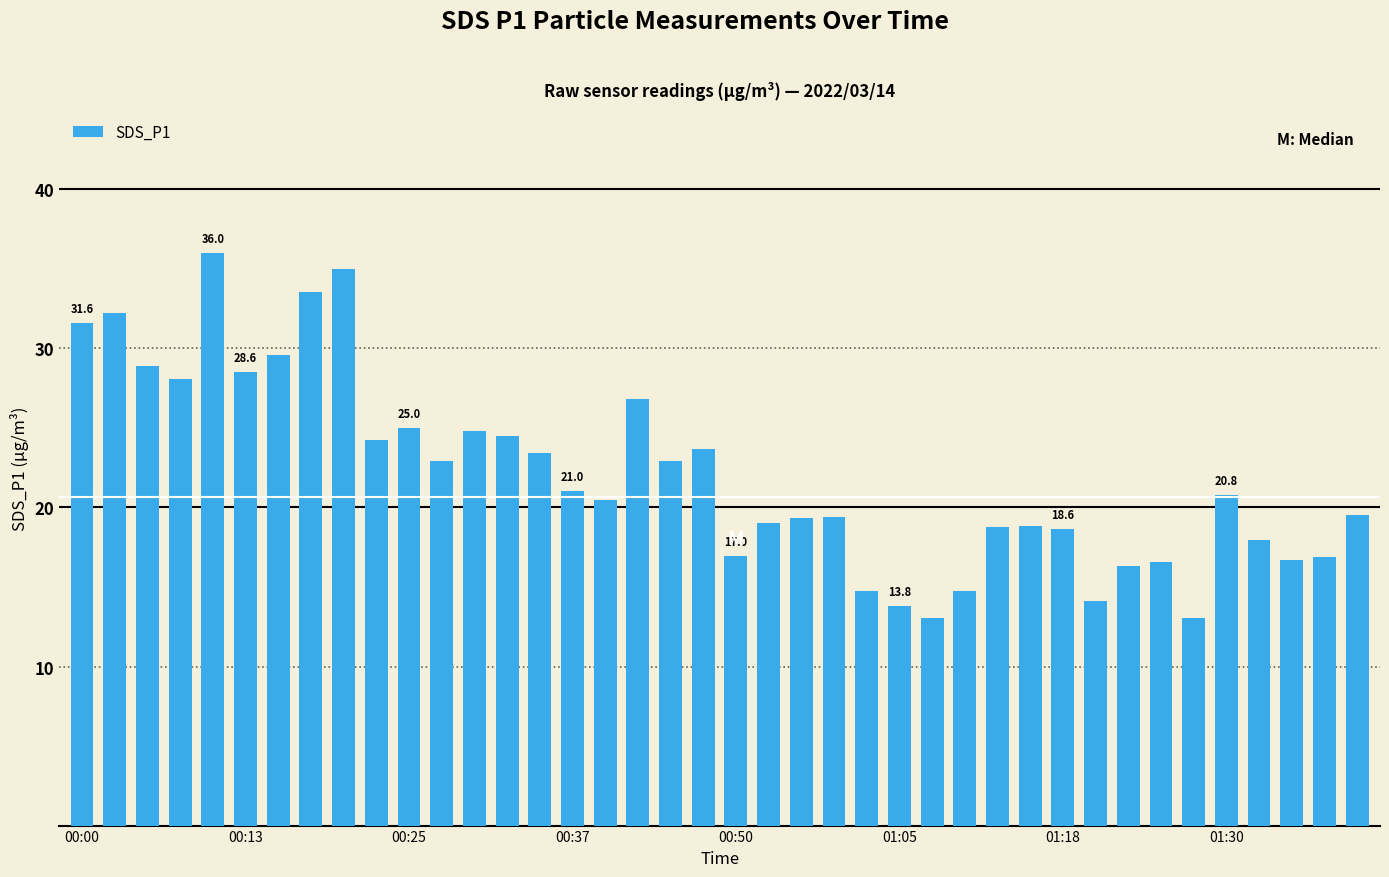

What is the difference between the maximum and minimum values?

23.0